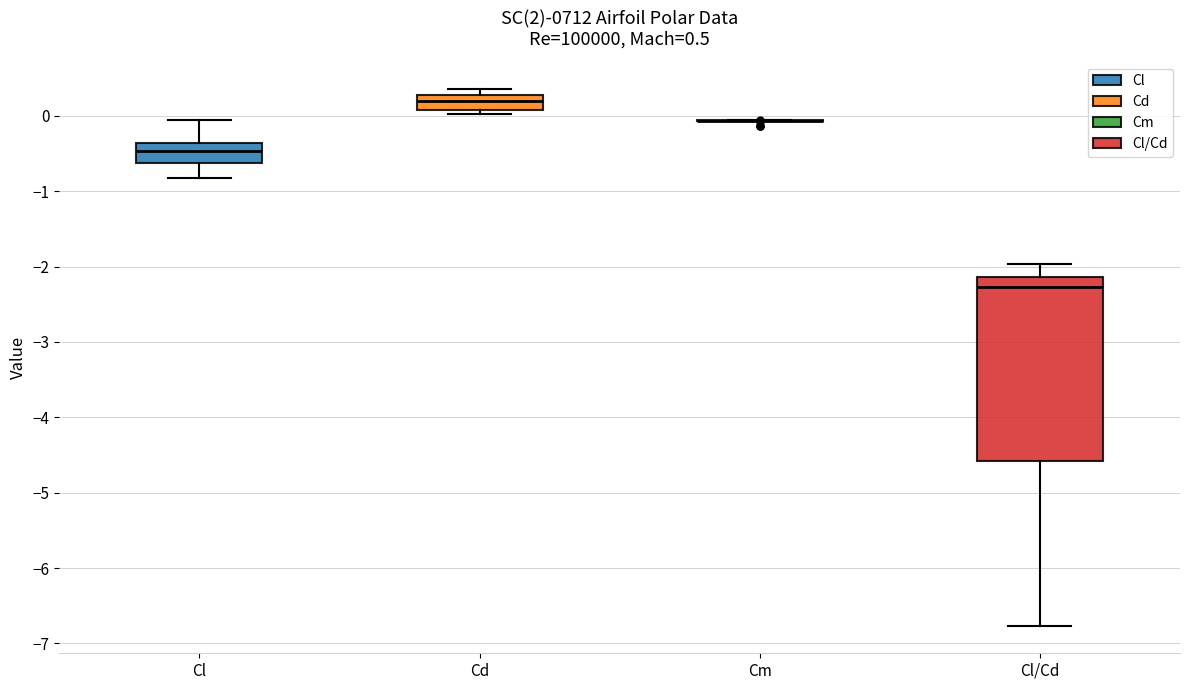

Which box is the tallest, from its lower edge to its upper edge?

Cl/Cd